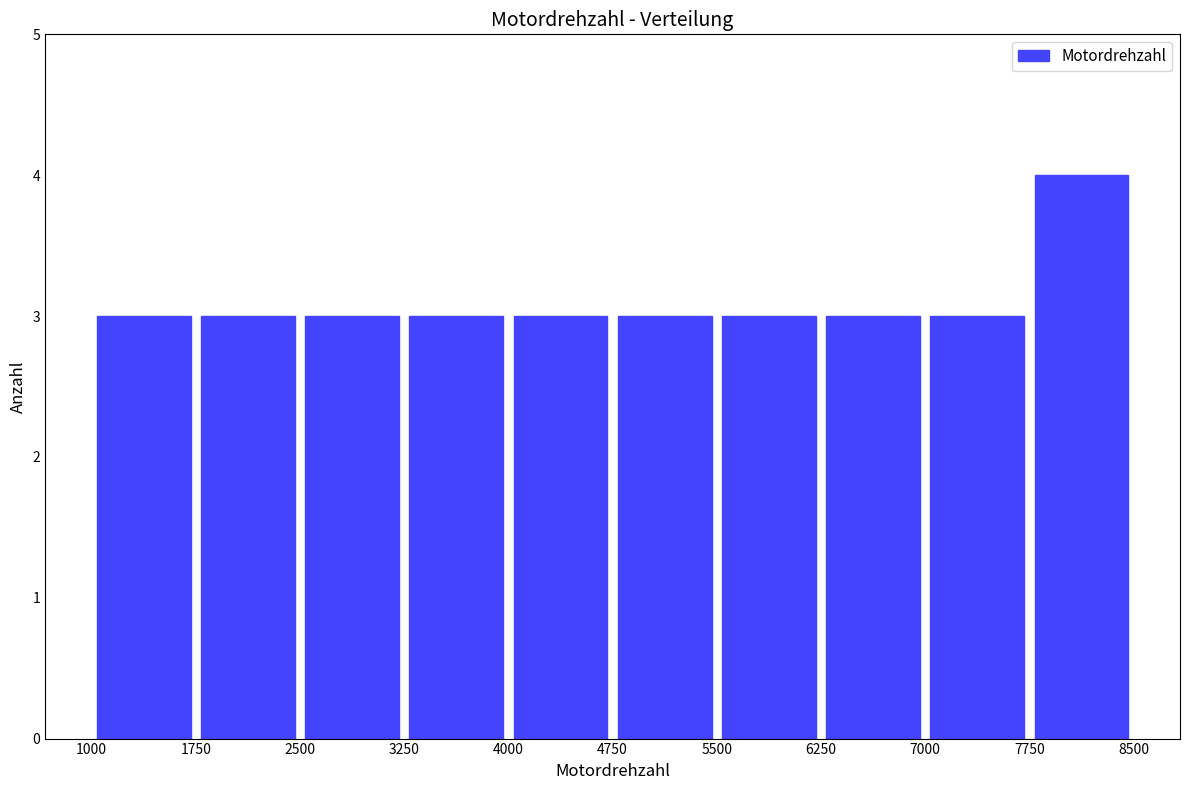

What is the height of the bar covering 5500 to 6250 on the x-axis? The values are not printed on the chart, so give them approximately, as read against the axis.

3